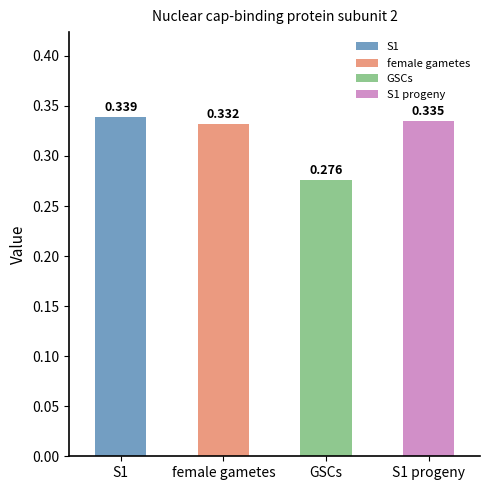

What is the label of the 1st bar from the right?

S1 progeny